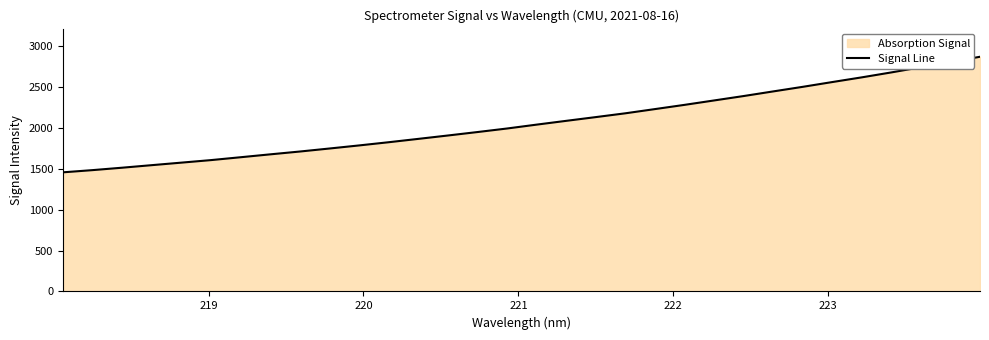

What is the difference between the maximum and minimum values?

1412.2